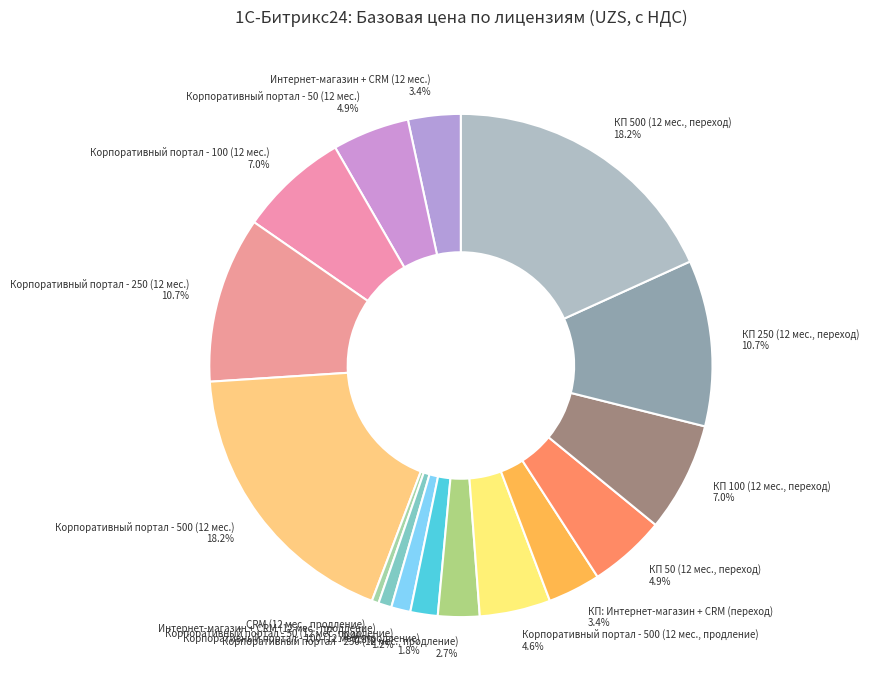

Is it true that Корпоративный портал - 250 (12 мес.) is 4% of the pie?

False